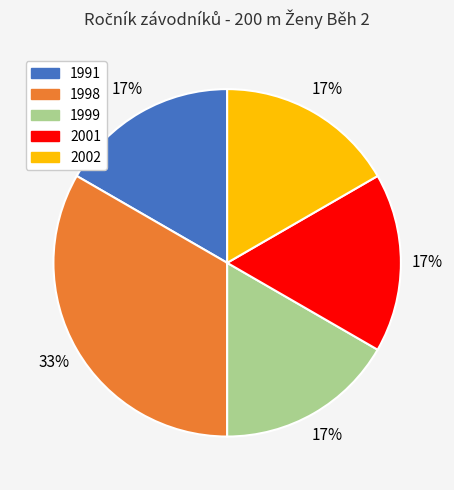

To the nearest percent, what is the average slice percentage?

20%